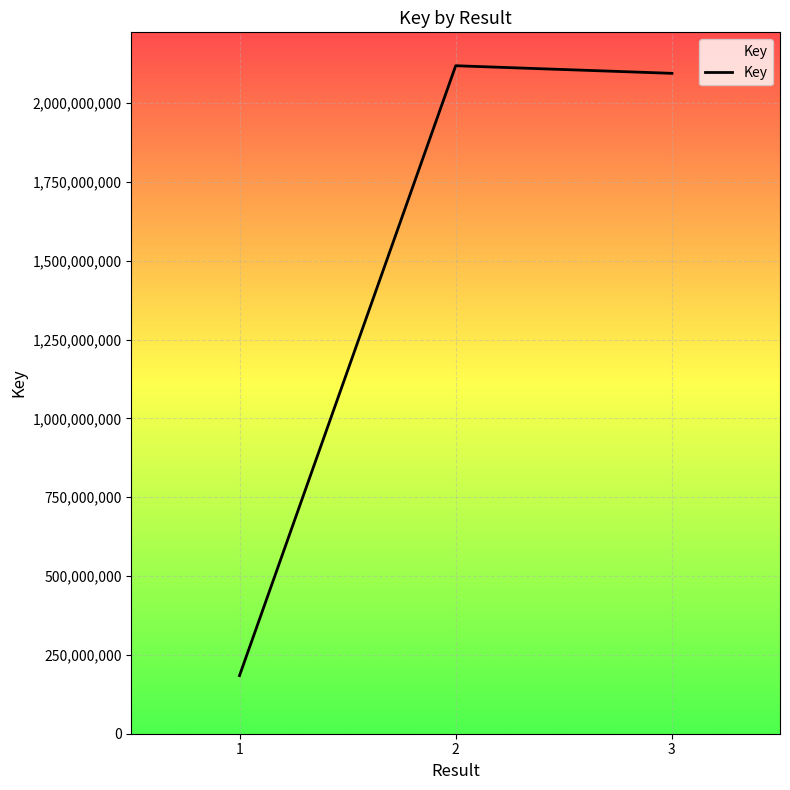

Where does the data first go above 2094042040?

2